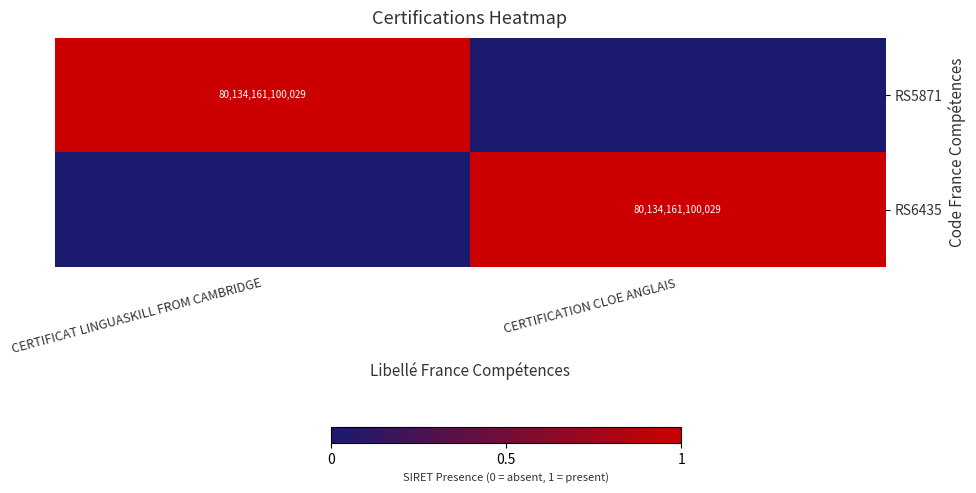

True or false: RS5871 has a value of 80134161100029 at CERTIFICAT LINGUASKILL FROM CAMBRIDGE.

True